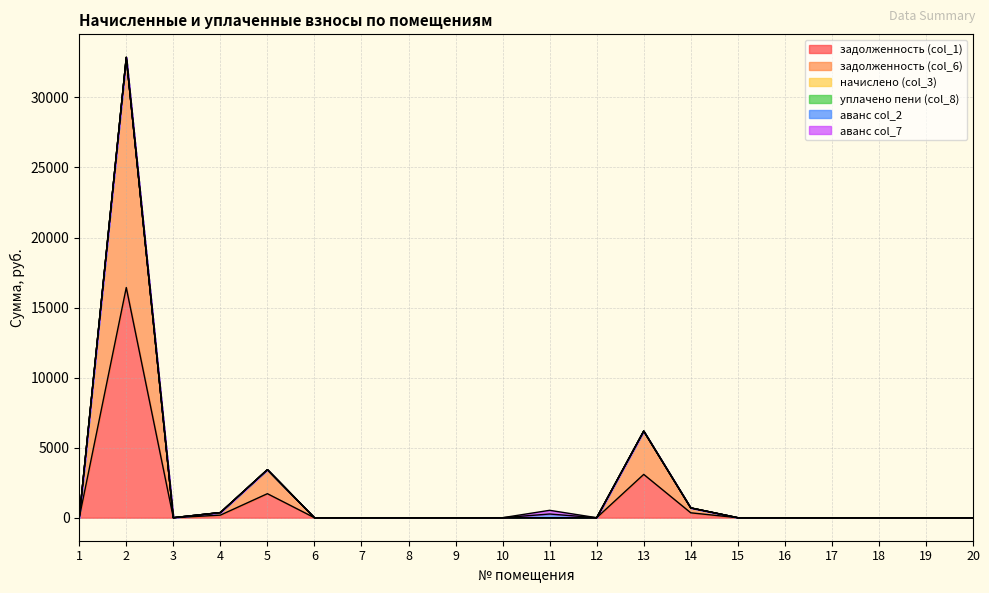

Where is the first local maximum for задолженность (col_1)?

2